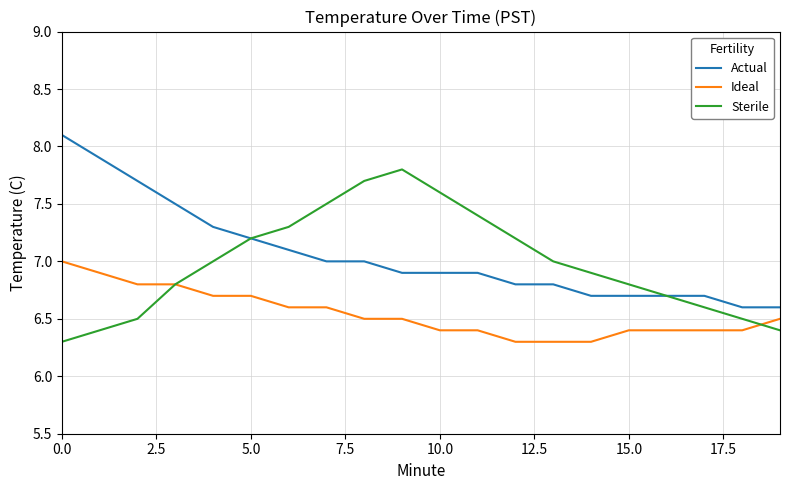

What is the smallest value displayed?

6.3